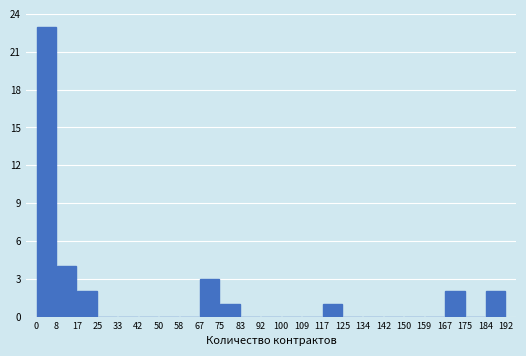

What is the height of the bar covering 8 to 17 on the x-axis? The values are not printed on the chart, so give them approximately, as read against the axis.

4